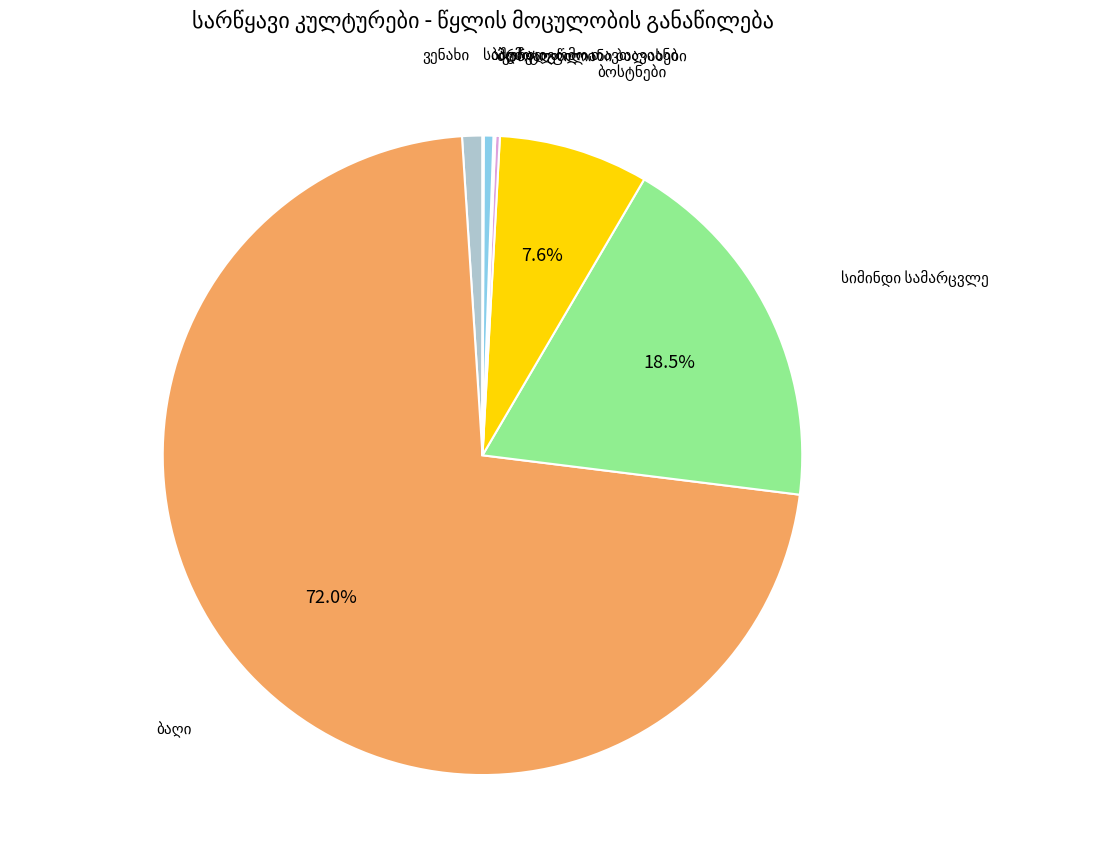

What is the majority slice?

ბაღი